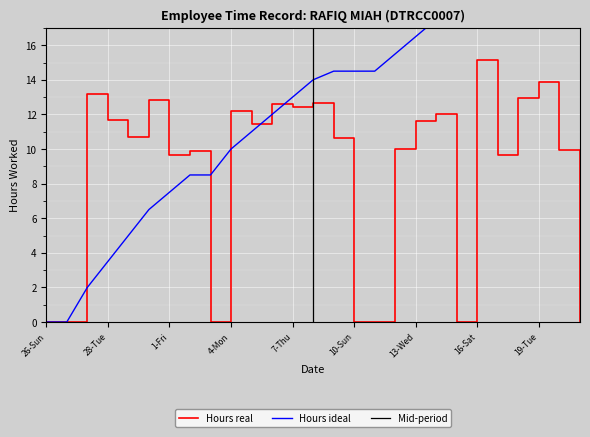

How many data points are above 10?

15